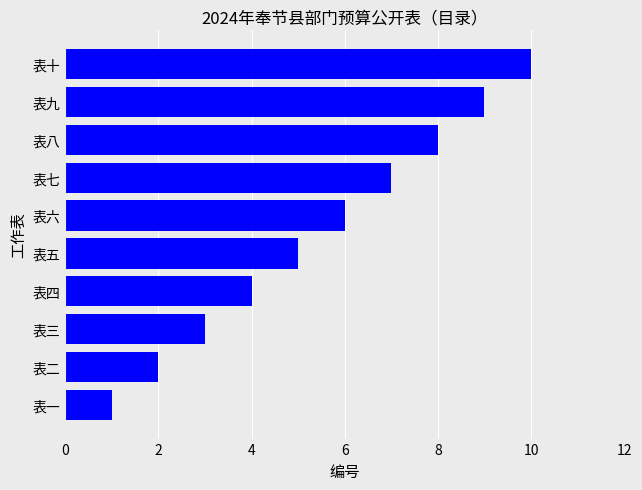

True or false: the data shows 0 at 表一.

False